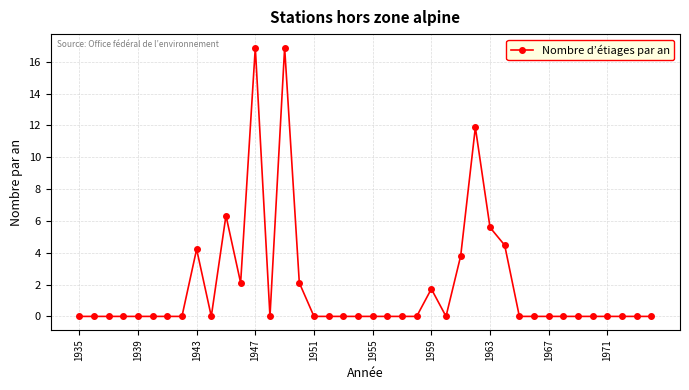

How many data points does each series have?

40